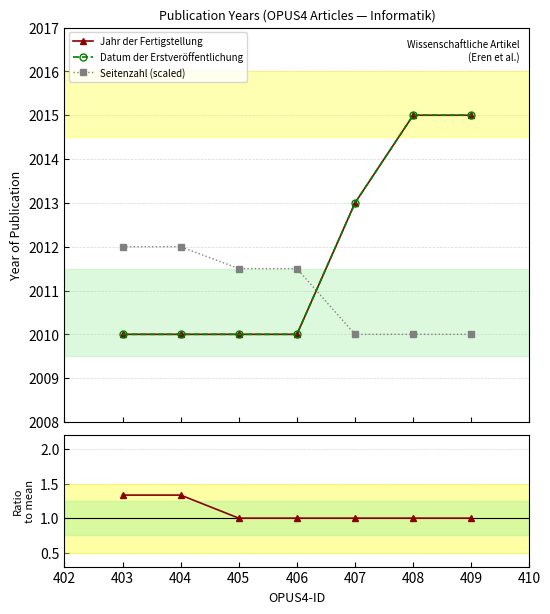

Between 403 and 409, which series saw the biggest shift?

Jahr der Fertigstellung